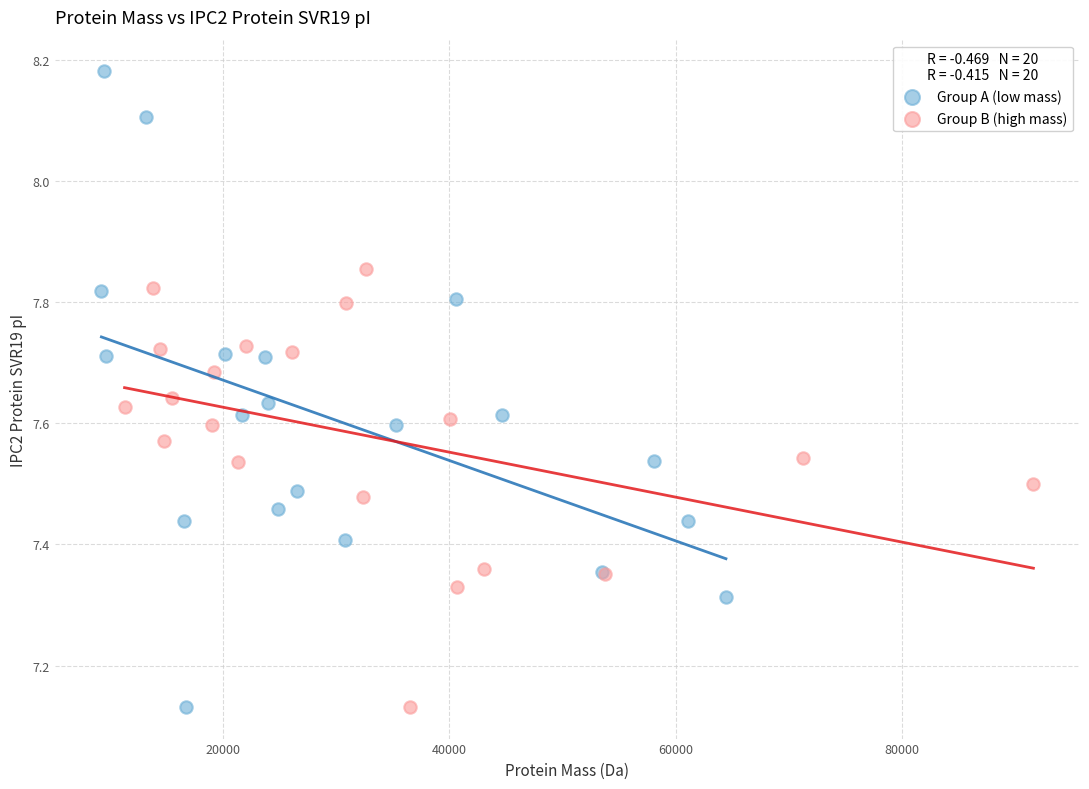

Which series contains the highest Y value?

Group A (low mass)